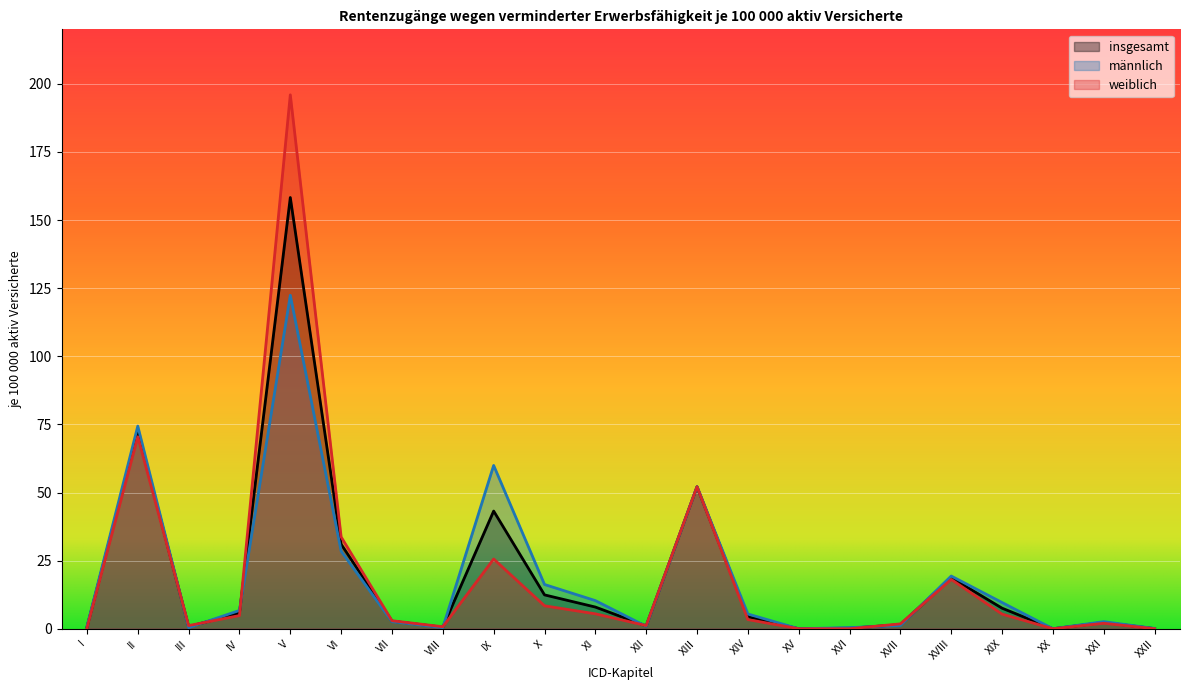

Which has a higher value, II or VI?

II